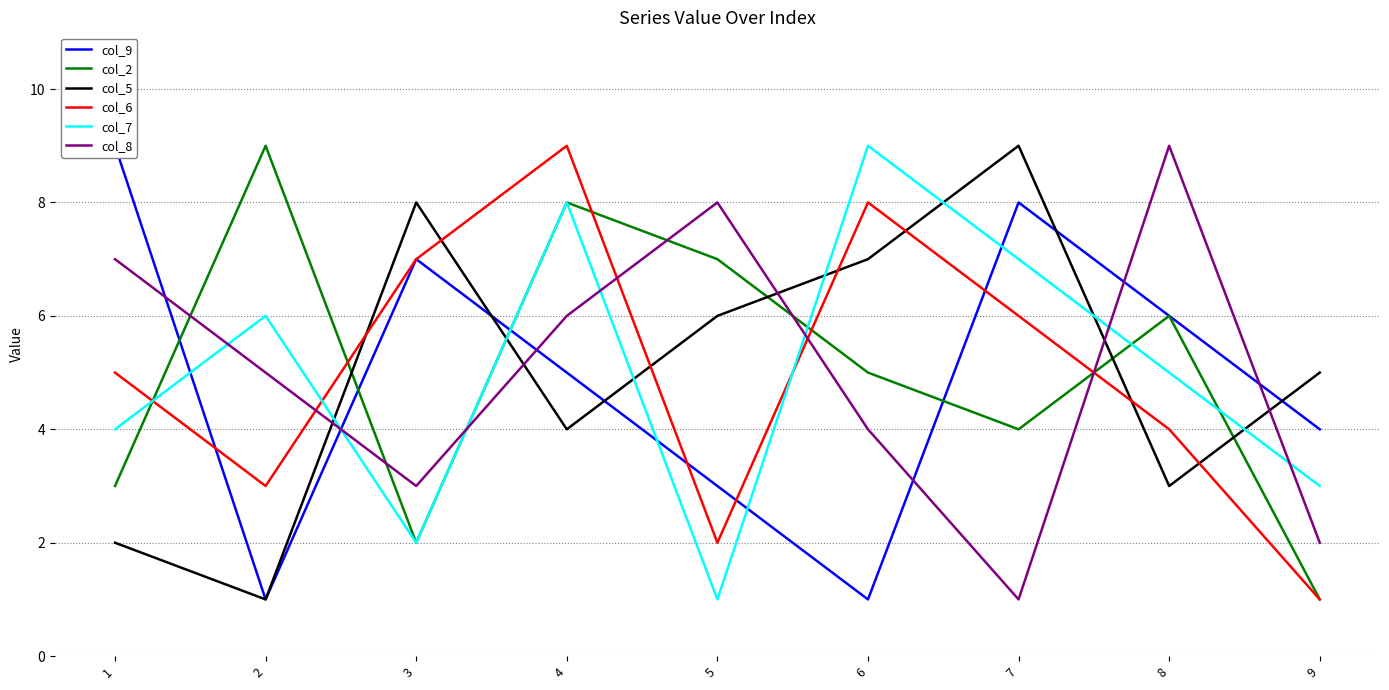

What is the difference between the maximum and second lowest values in the col_8 series?

7